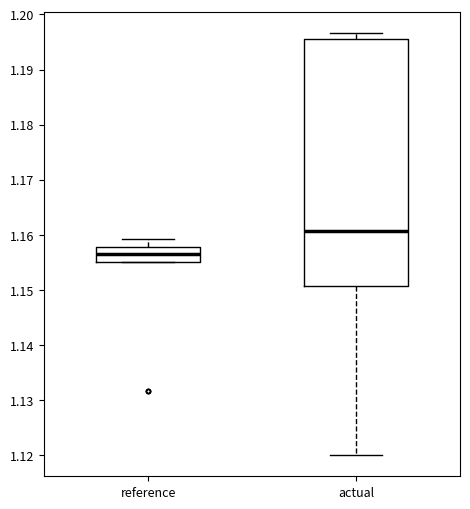

Which box has the highest median line?

actual